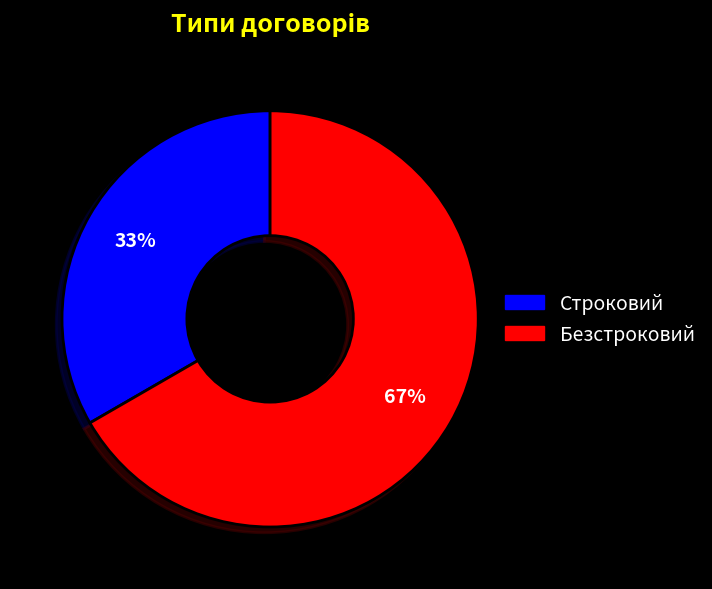

To the nearest percent, what is the average slice percentage?

50%